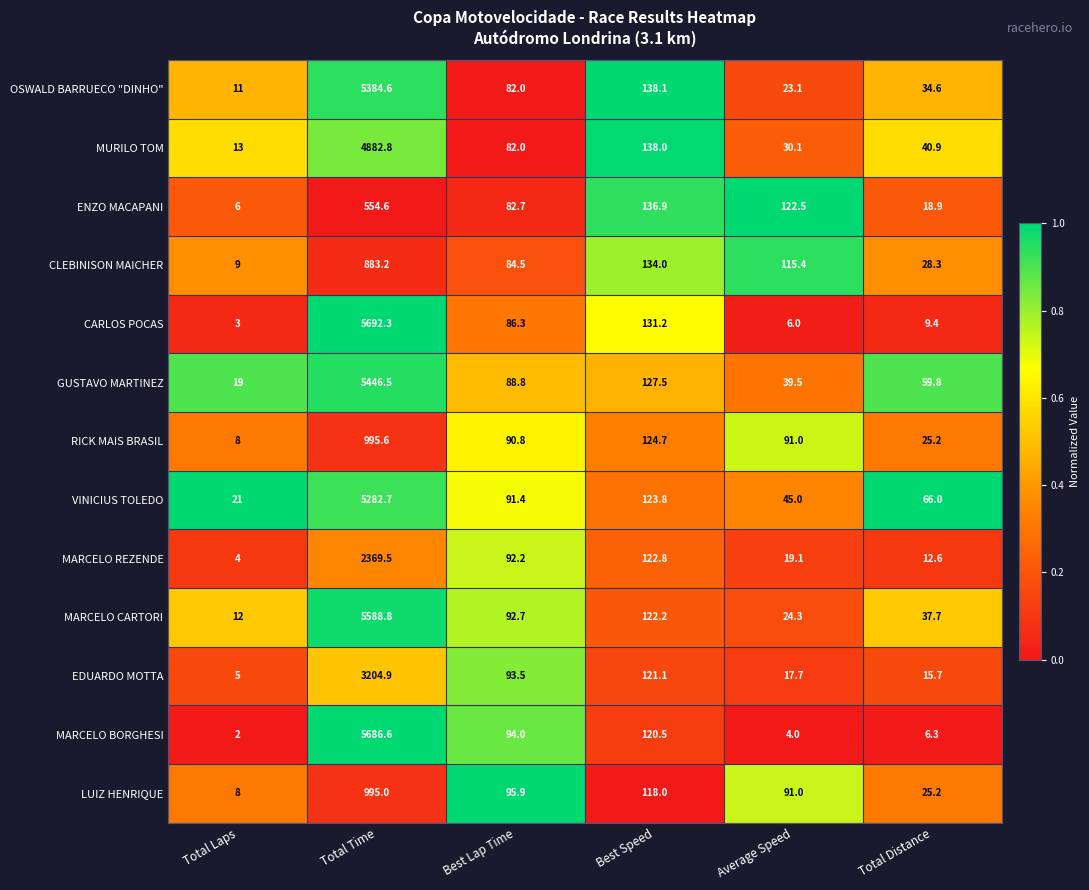

Which series has the widest spread of values?

CARLOS POCAS